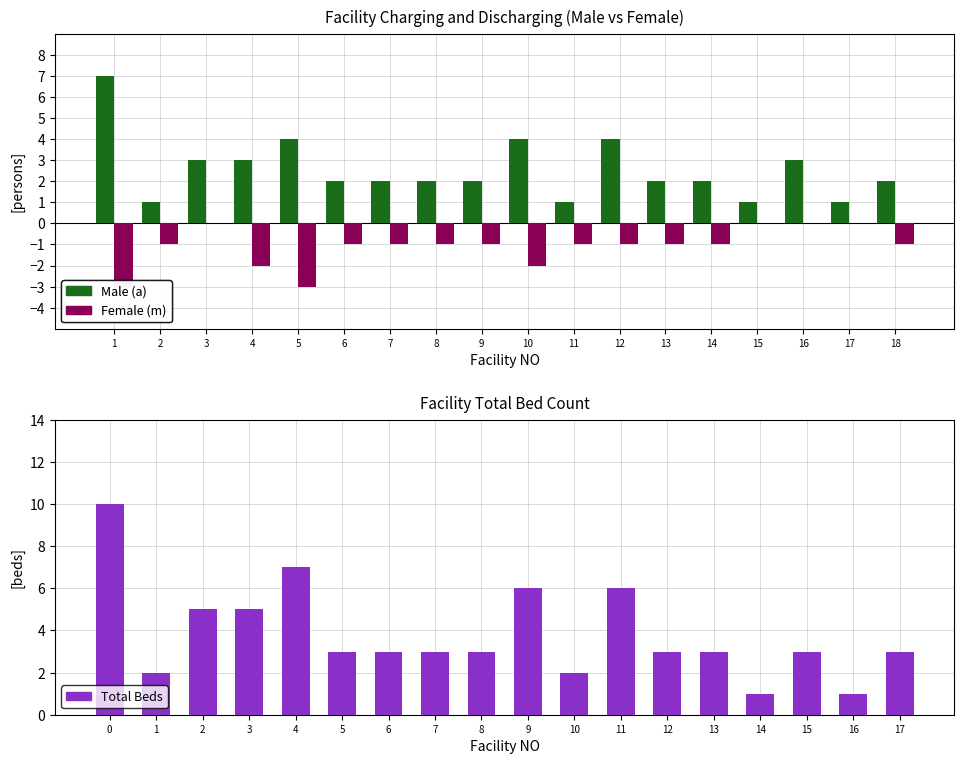

The Male (a) series shows 3 at 6. True or false?

False